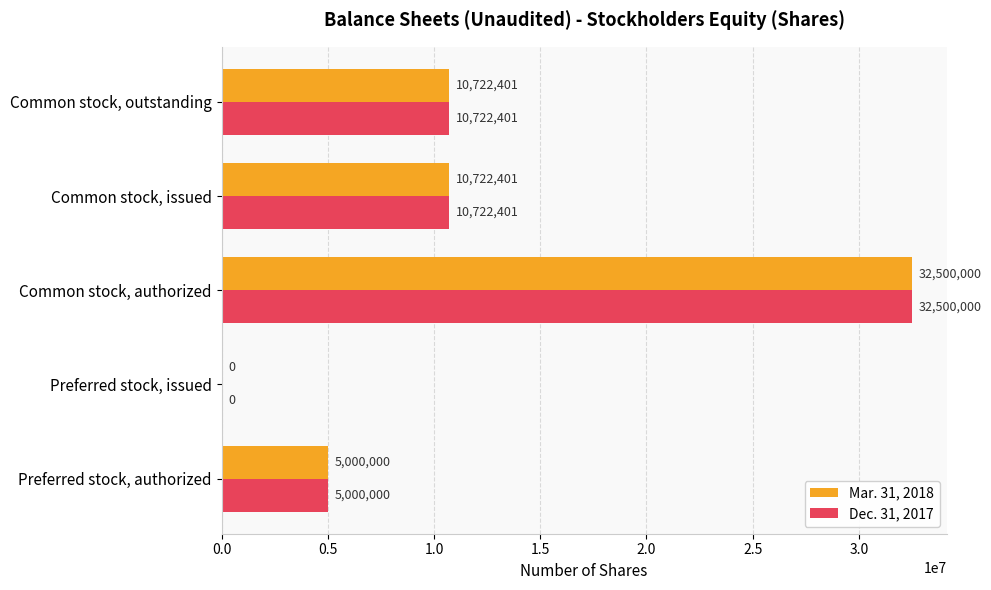

Is it true that Dec. 31, 2017 equals 3033067 at Preferred stock, authorized?

False